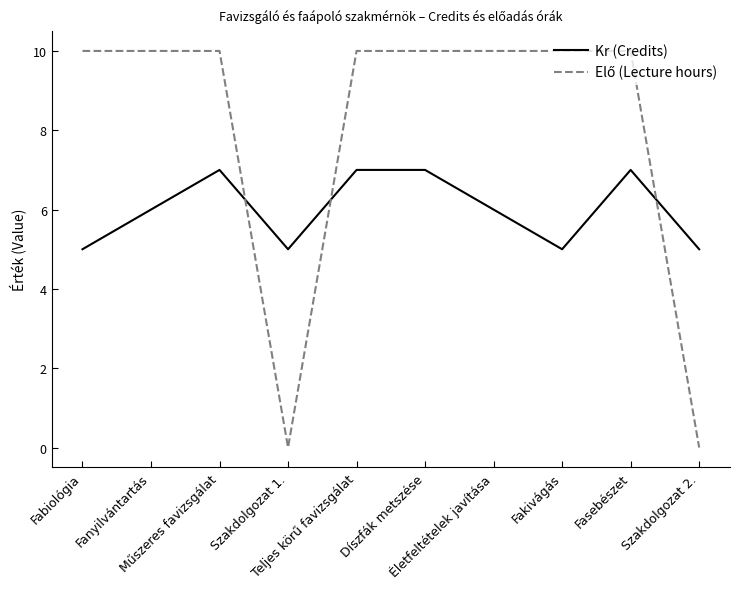

What is the greatest value displayed?

10